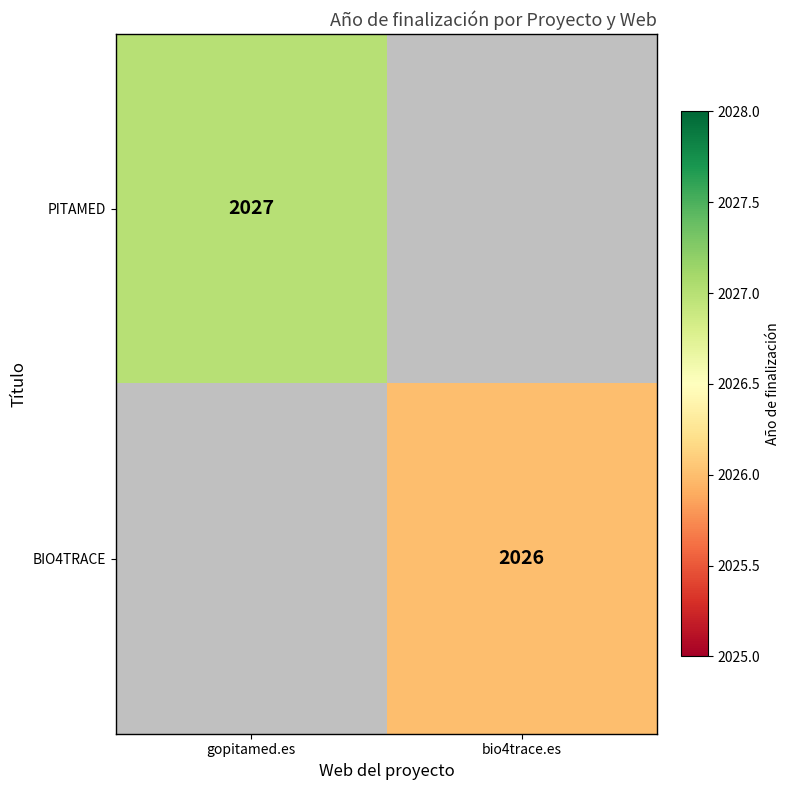

Is it true that BIO4TRACE equals 2026 at bio4trace.es?

True